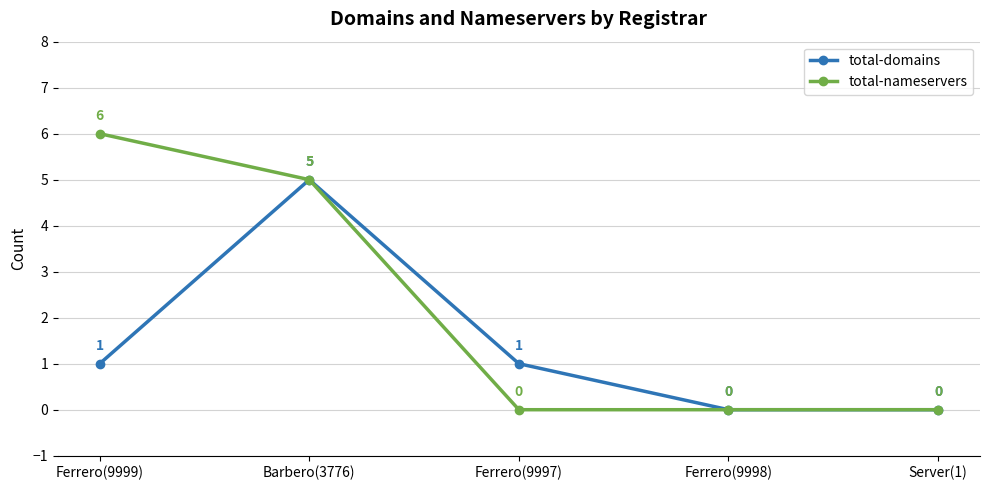

Which series changed the most between Barbero(3776) and Ferrero(9997)?

total-nameservers